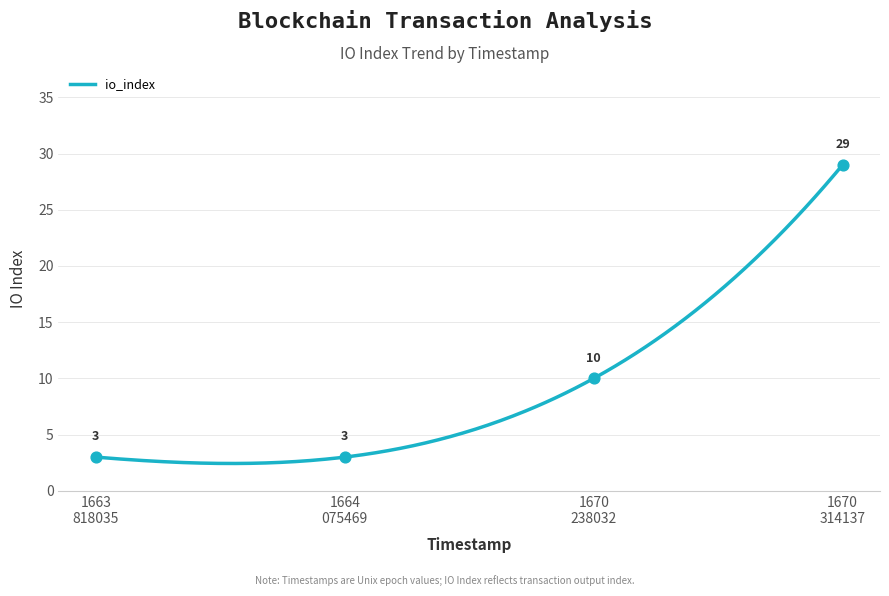

Which series reaches the maximum Y coordinate?

io_index